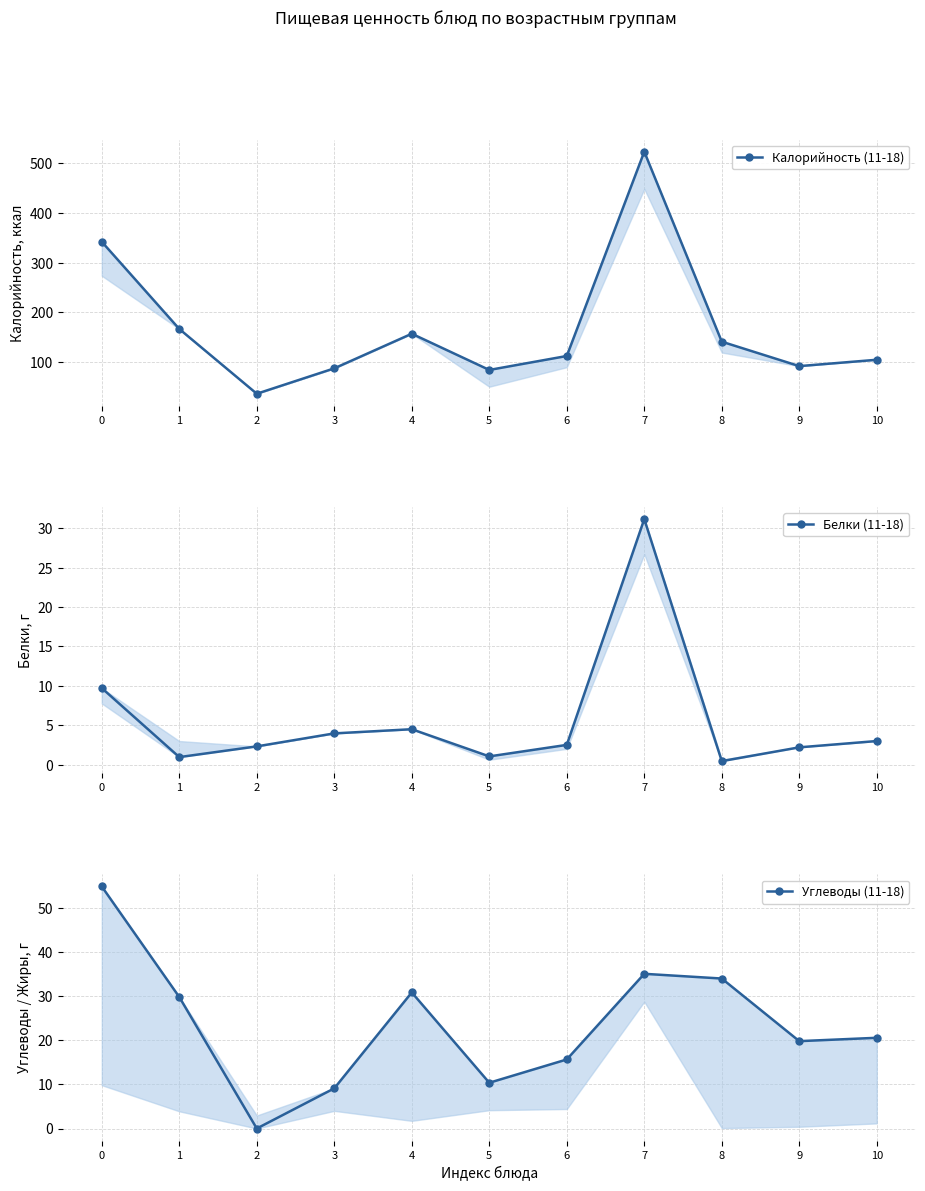

What is the total value across all series at 8?

175.6